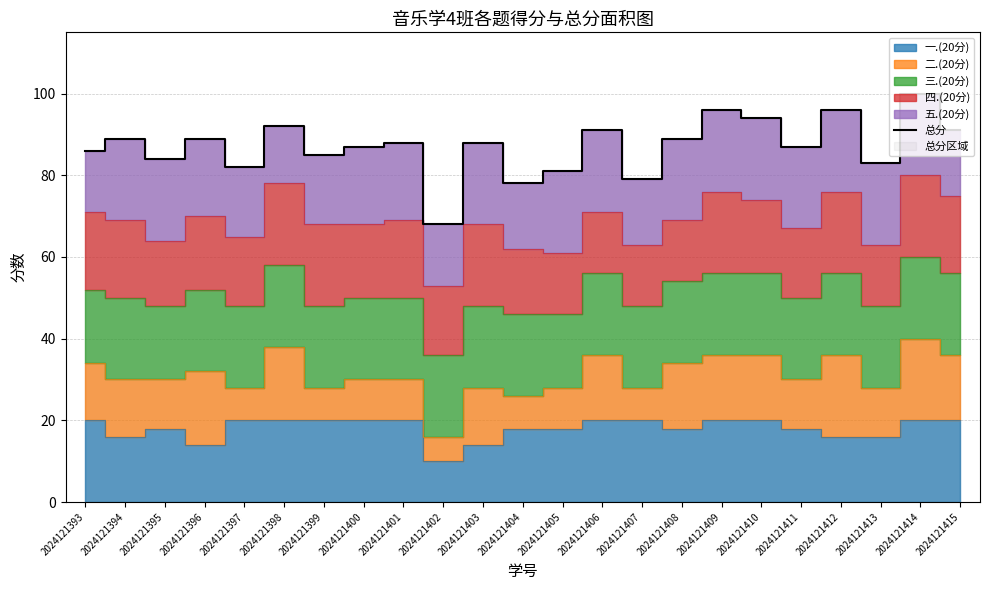

Rank the categories by value from lowest to highest.

2024121402, 2024121404, 2024121407, 2024121405, 2024121397, 2024121413, 2024121395, 2024121399, 2024121393, 2024121400, 2024121411, 2024121401, 2024121403, 2024121394, 2024121396, 2024121408, 2024121406, 2024121415, 2024121398, 2024121410, 2024121409, 2024121412, 2024121414